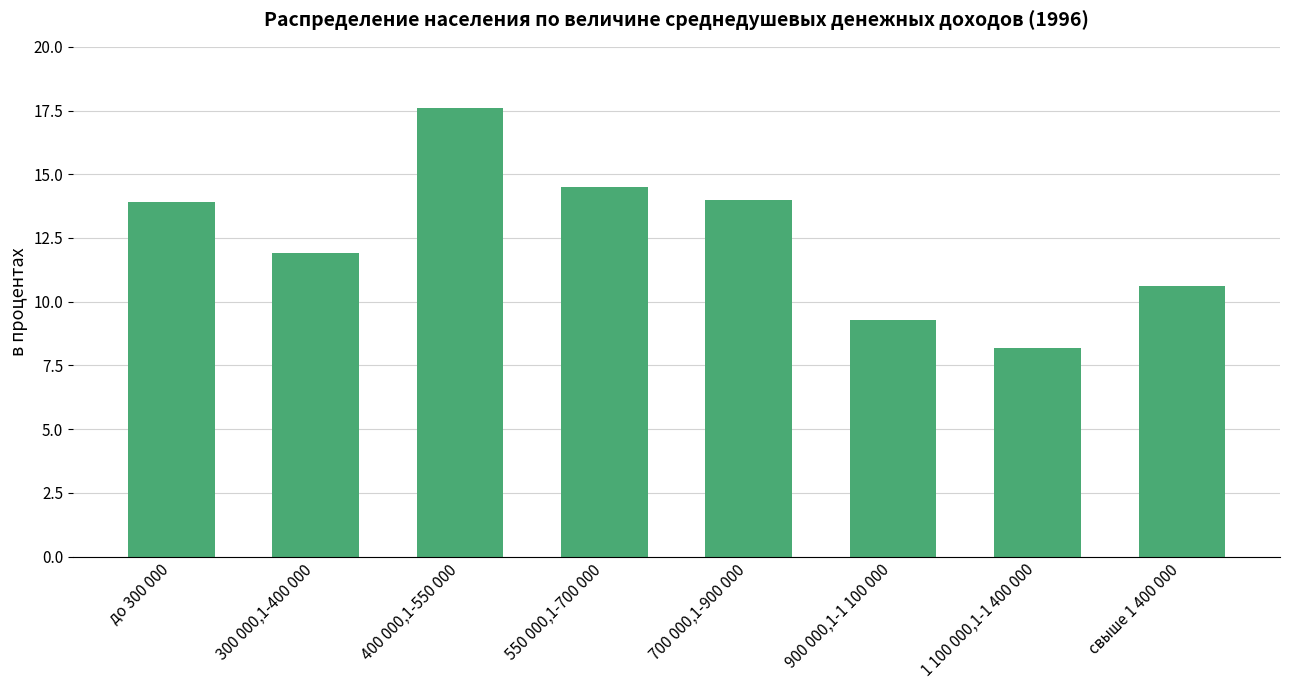

At which label is the value closest to 12?

300 000,1-400 000